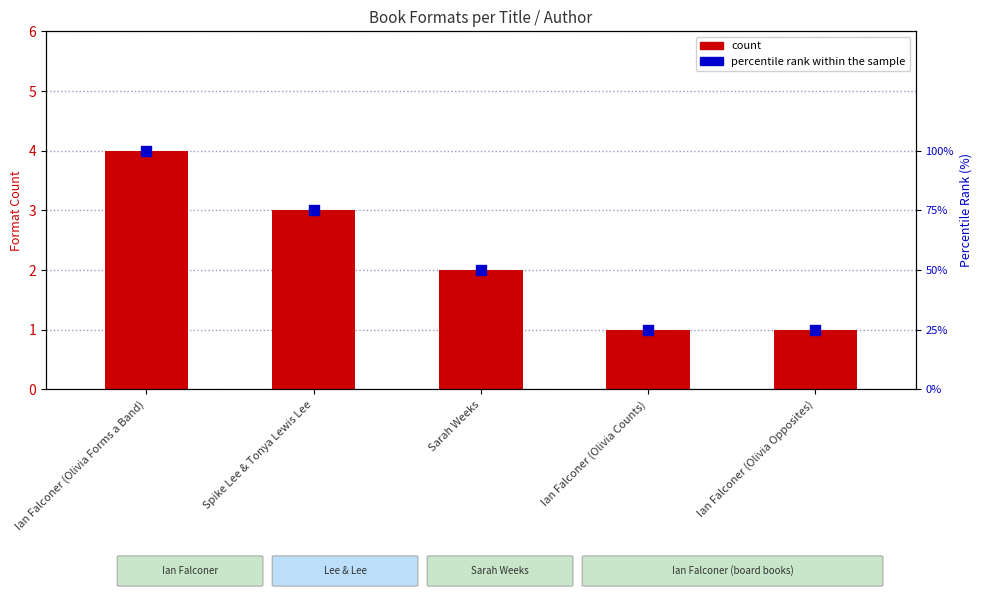

What is the total value across all series at Ian Falconer (Olivia Forms a Band)?

104